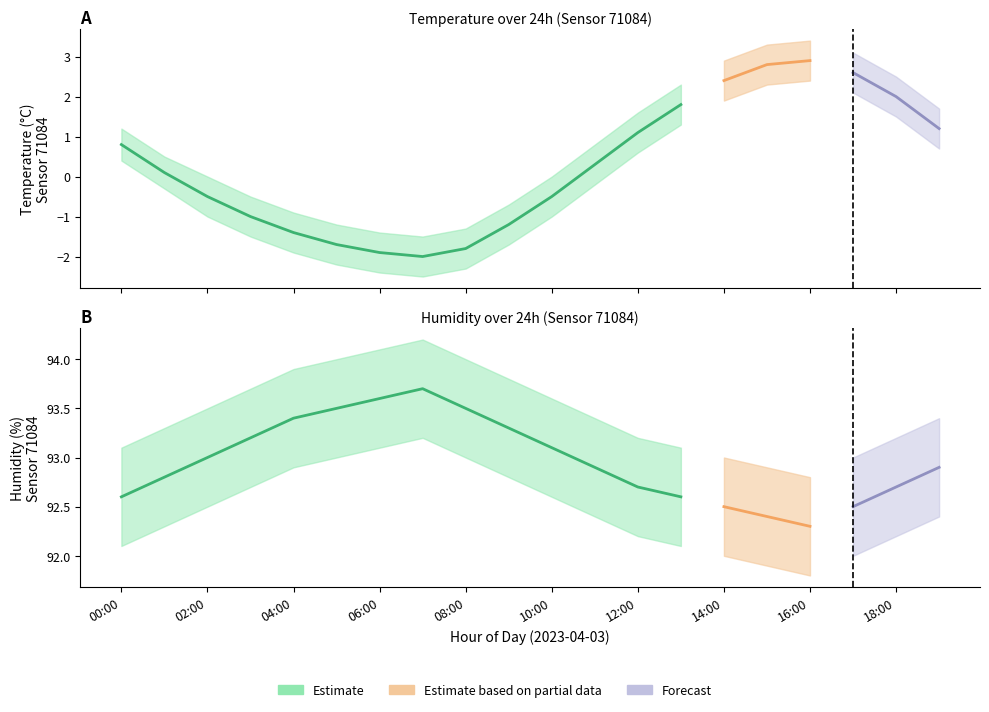

Where does the temperature series first go above 0?

00:00